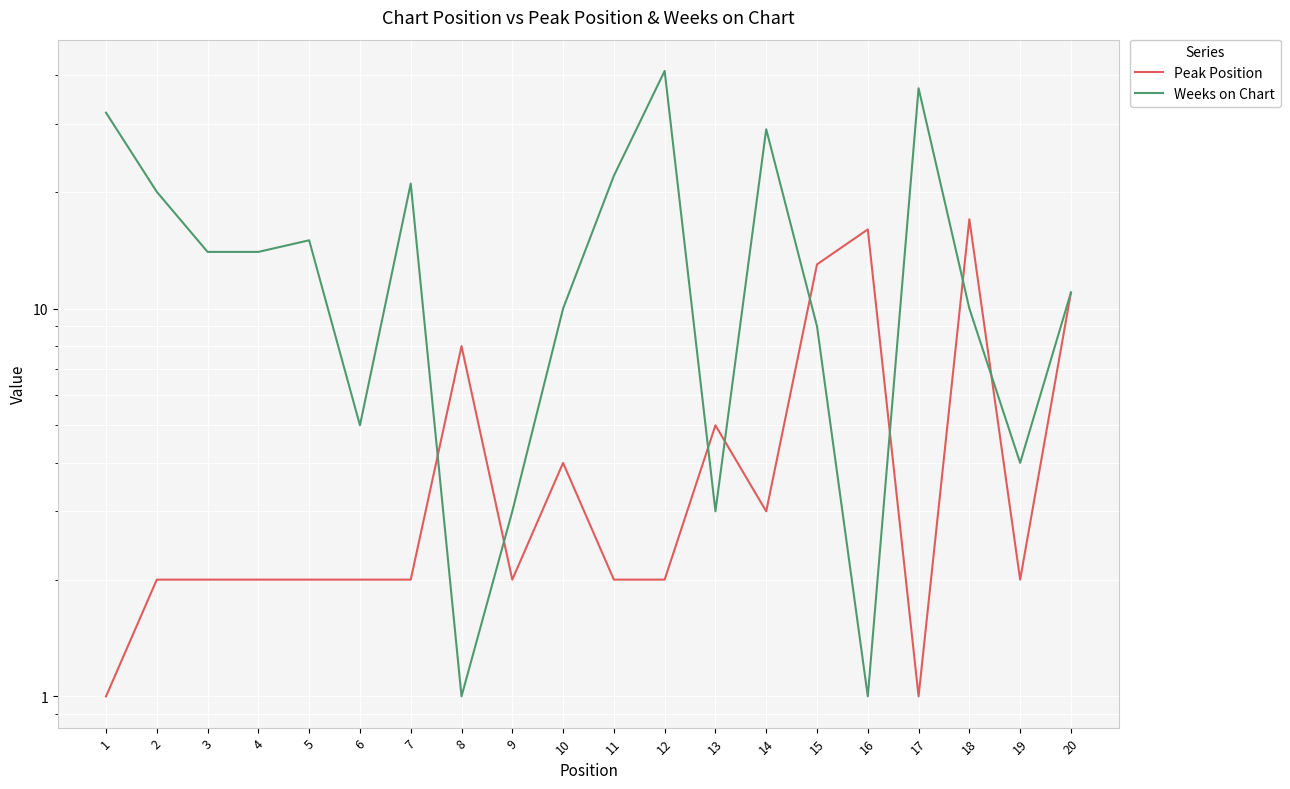

How many values in the Peak Position series exceed 2?

8